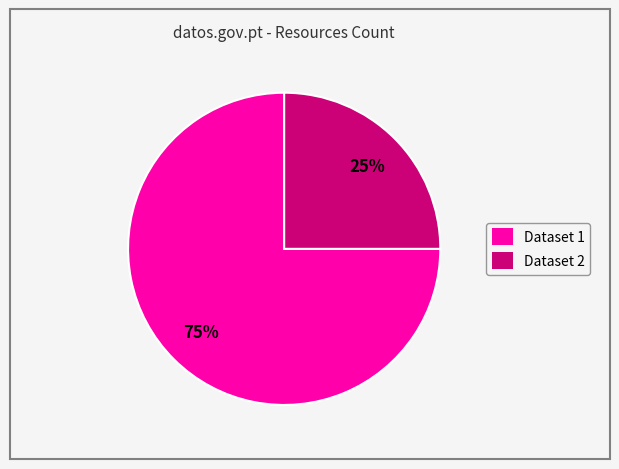

To the nearest percent, what is the average slice percentage?

50%